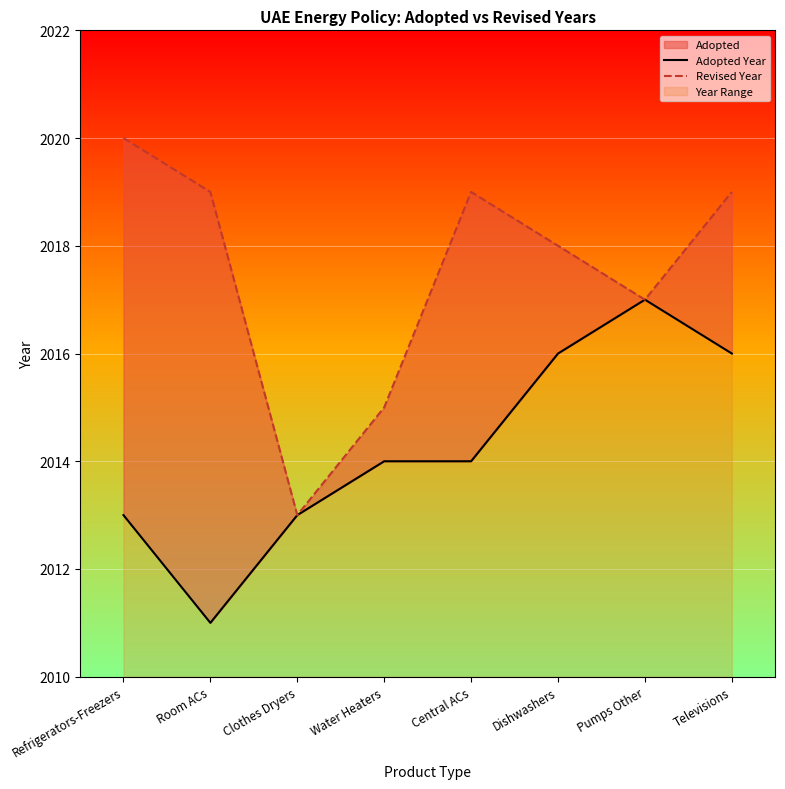

Rank the series by their average value, from highest to lowest.

Revised Year, Adopted Year